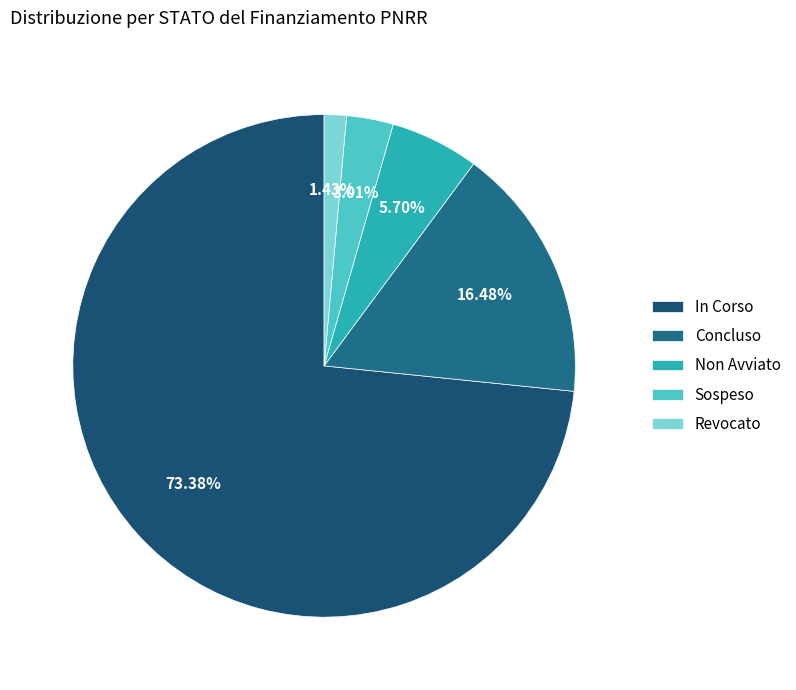

How many slices are in this pie chart?

5